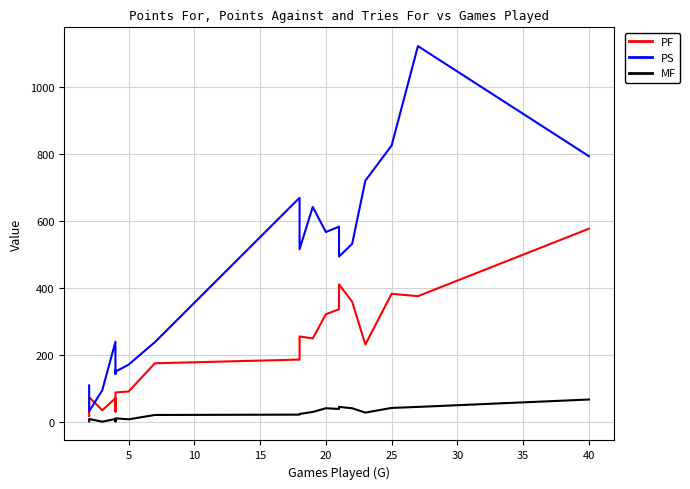

Reading left to right, extract all data points from this chart.

PF: 19	75	36	72	32	39	89	92	176	187	256	250	322	337	411	359	232	383	376	577
PS: 110	33	96	240	144	155	151	172	239	669	516	642	567	583	494	532	720	825	1121	793
MF: 3	10	2	10	3	5	12	9	22	23	25	31	42	40	46	42	29	43	46	68